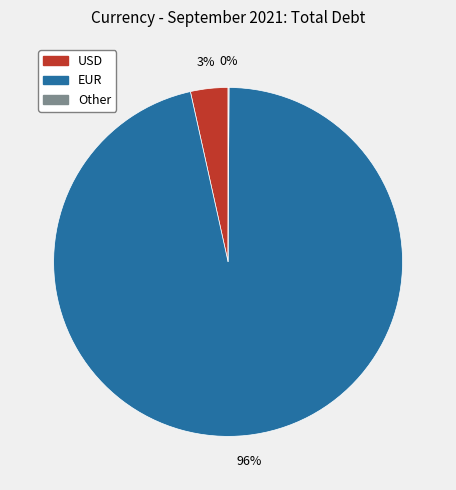

To the nearest percent, what is the average slice percentage?

33%